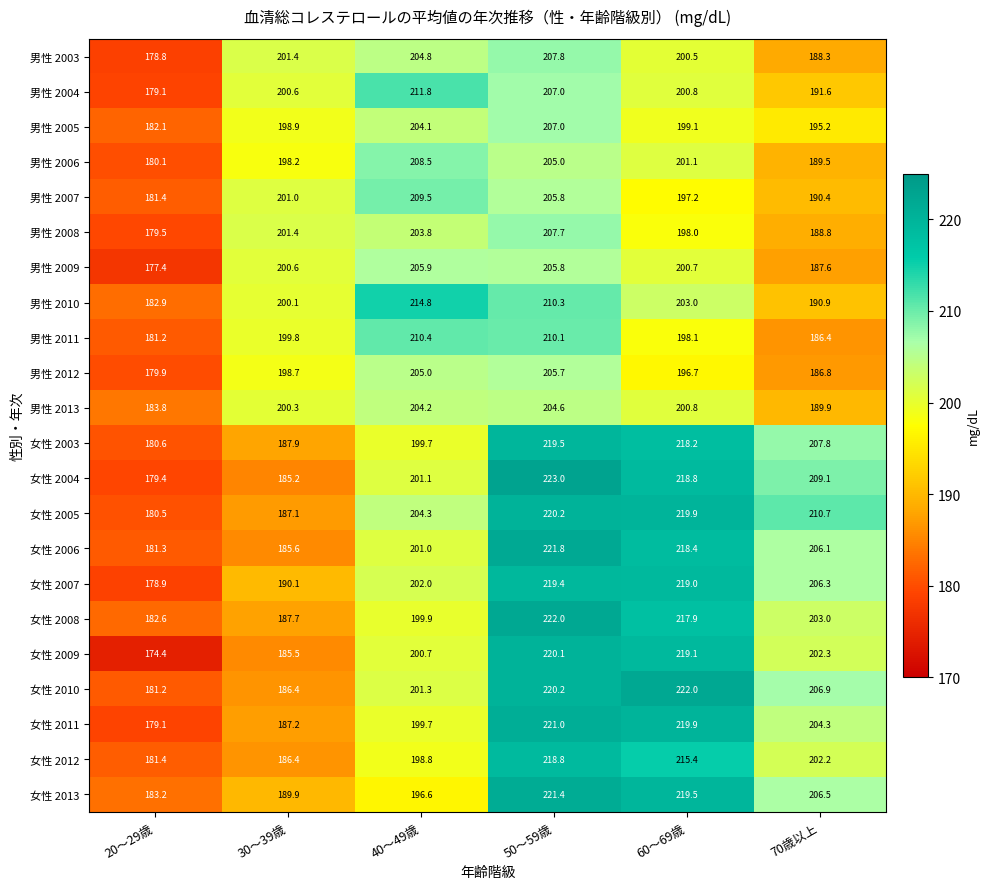

What is the sum of all 女性 2008 values?

1213.1